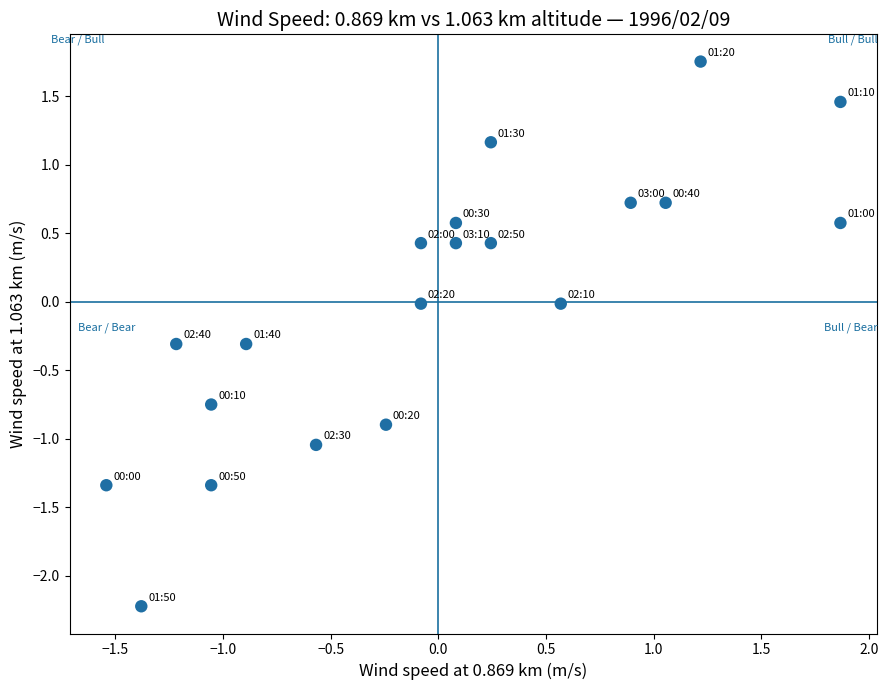

What is the range of X values (max minus min)?

3.4